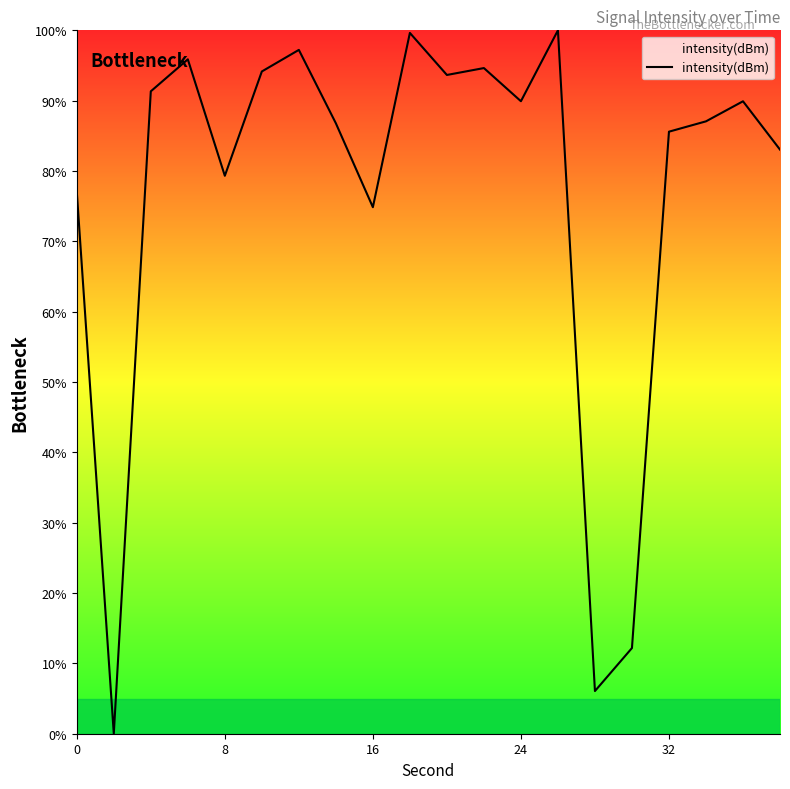

How many values are above zero?

19